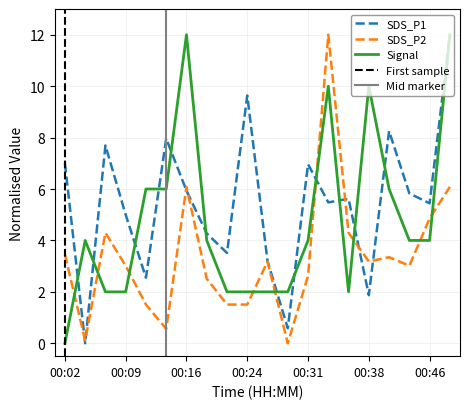

What is the sum of all Signal values?

96.0